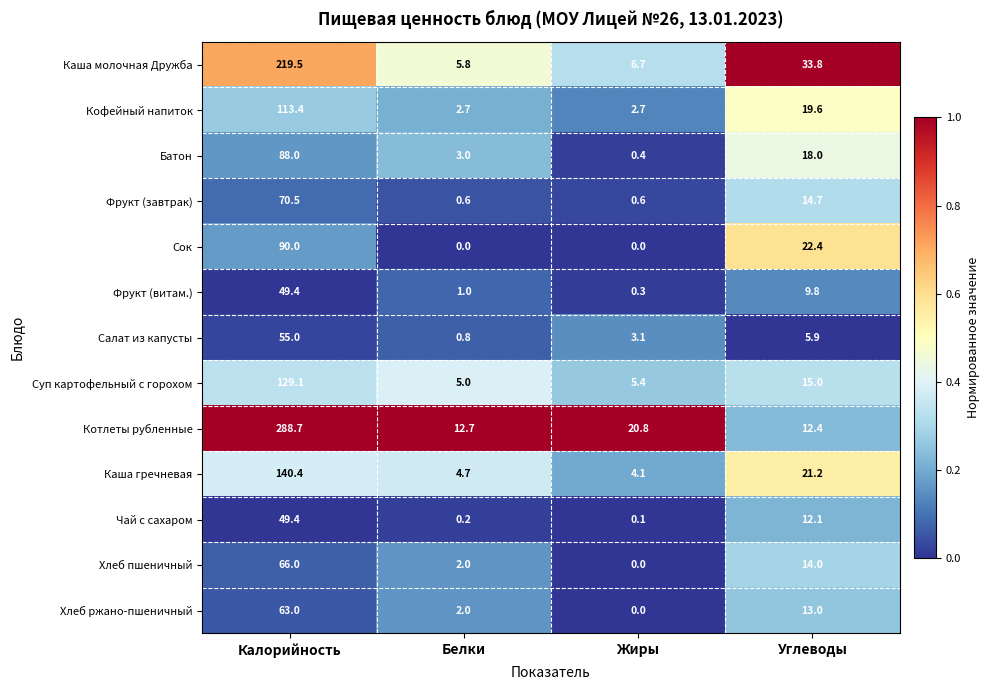

What is the average value of the Хлеб пшеничный series?

20.5